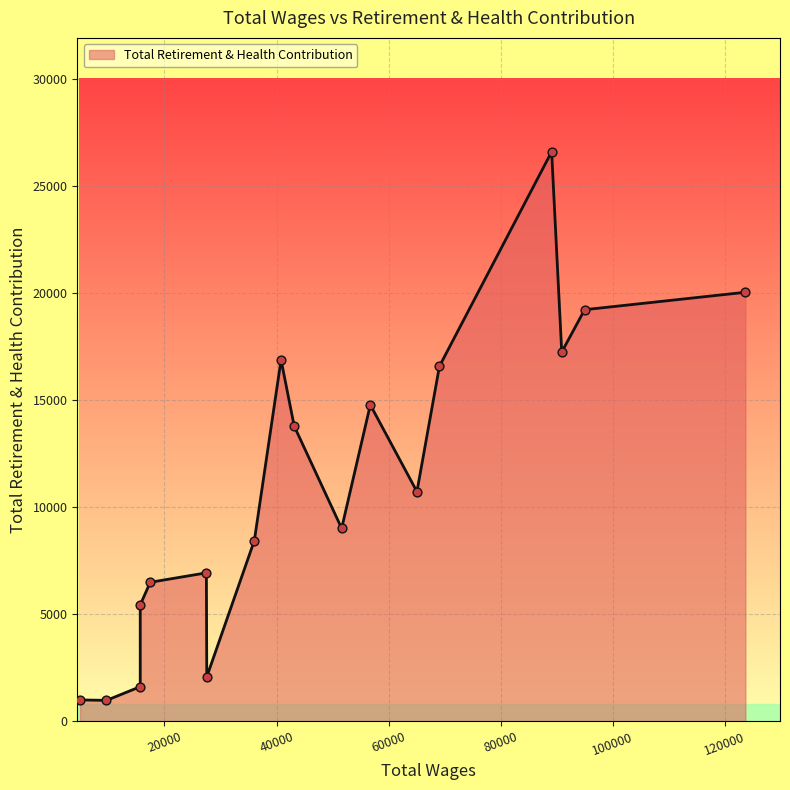

What is the ratio of the value at 94988 to the value at 15681?

11.9